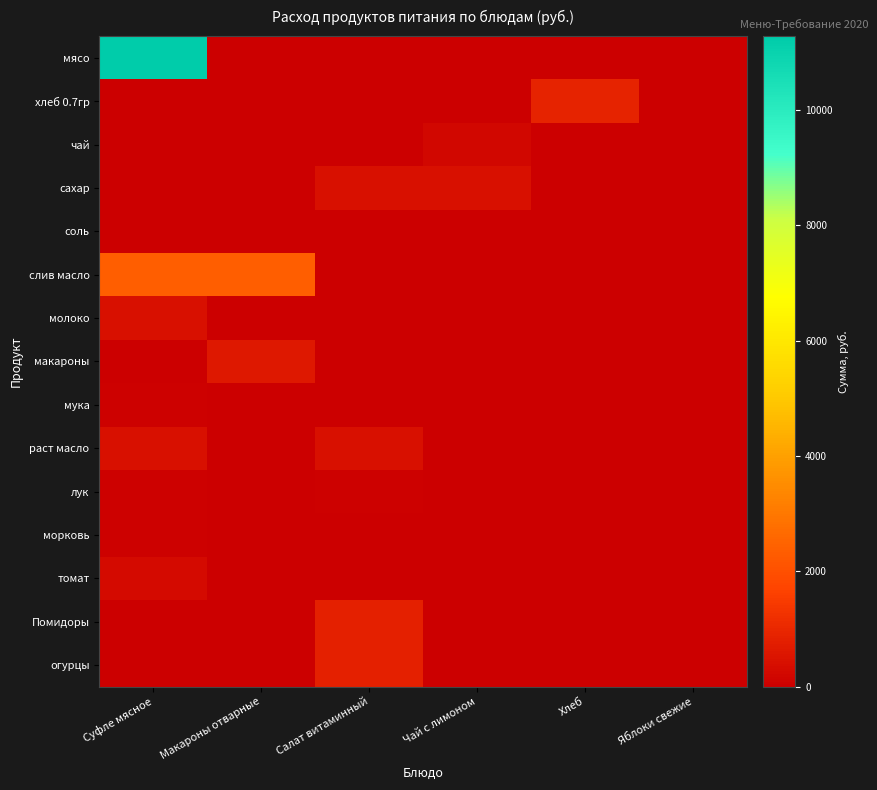

At which category is the sum across all series the highest?

Суфле мясное